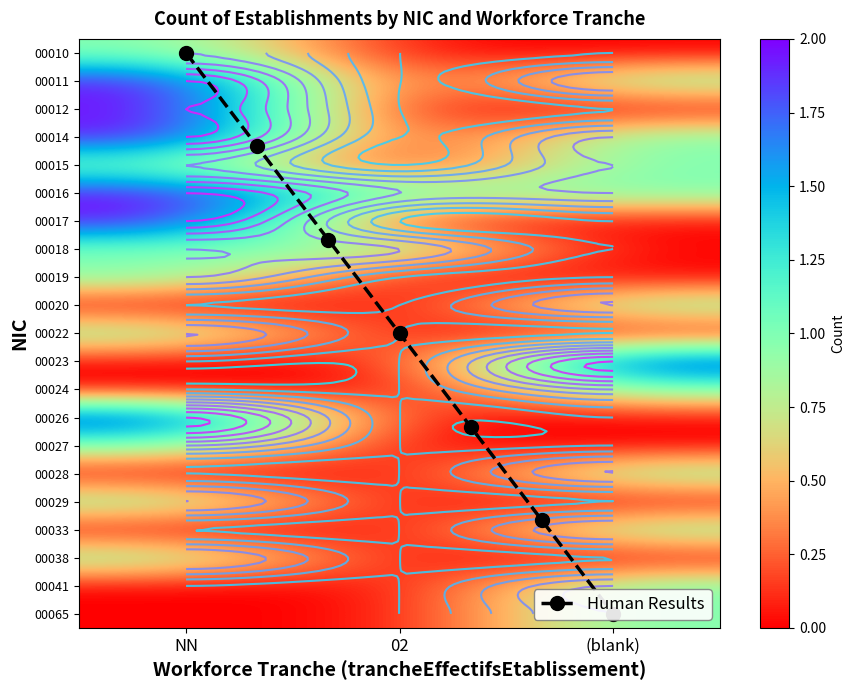

Is it true that 00024 equals 1 at NN?

False